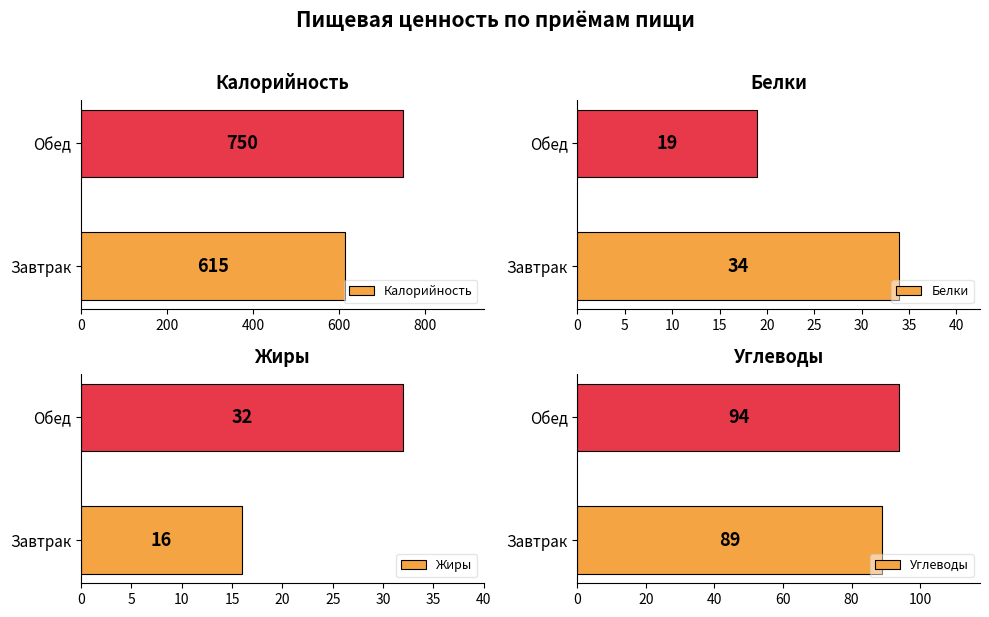

What is the sum of all Калорийность values?

1365